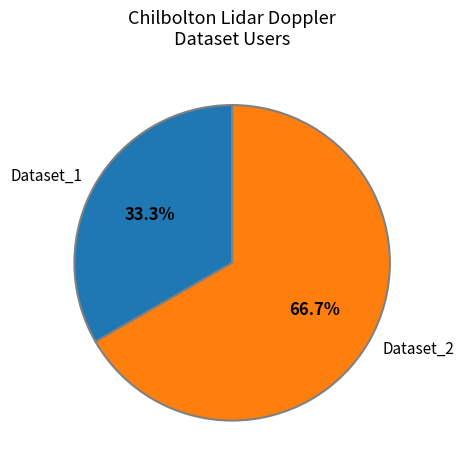

How many segments does this pie chart have?

2